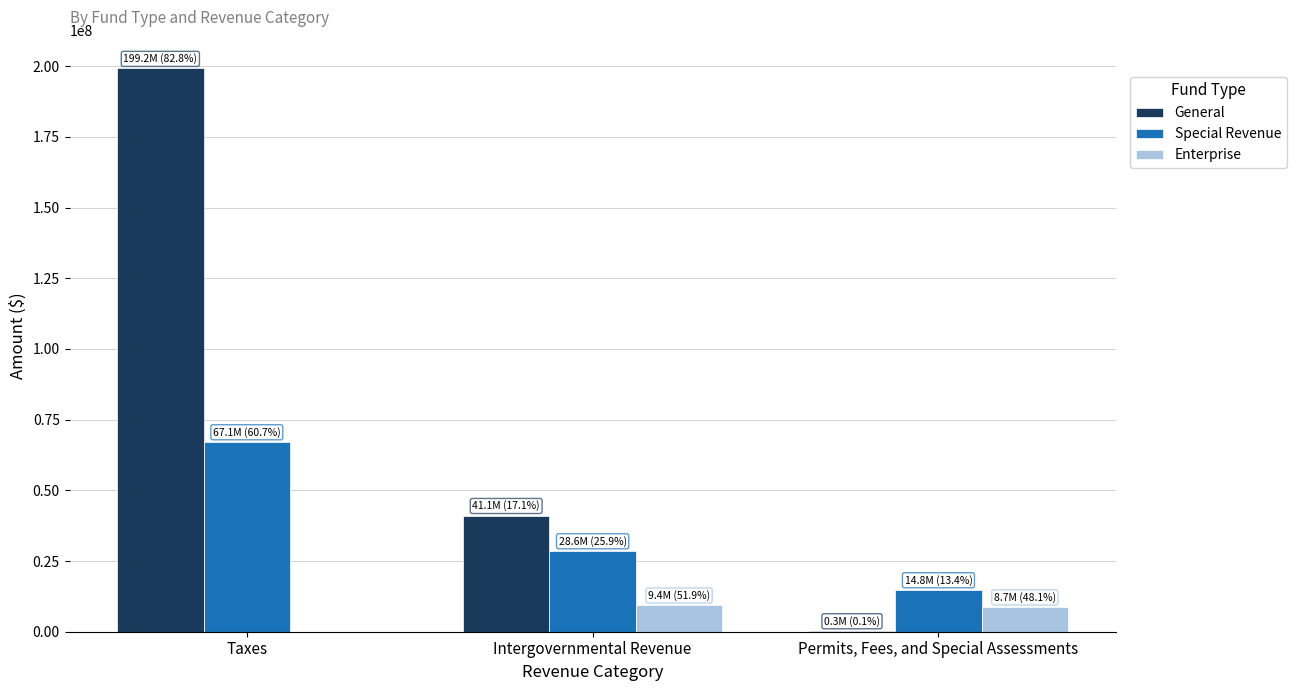

Between Taxes and Intergovernmental Revenue, which series saw the biggest shift?

General